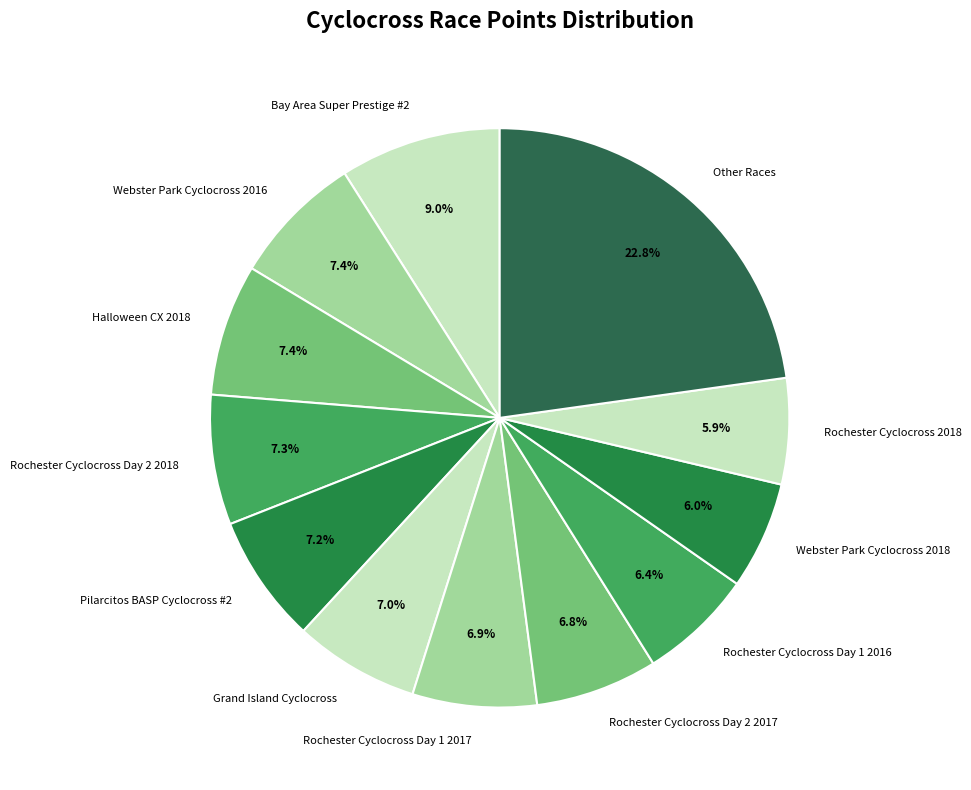

Approximately how many times larger is the value at Bay Area Super Prestige #2 compared to Rochester Cyclocross Day 2 2017?

1.3